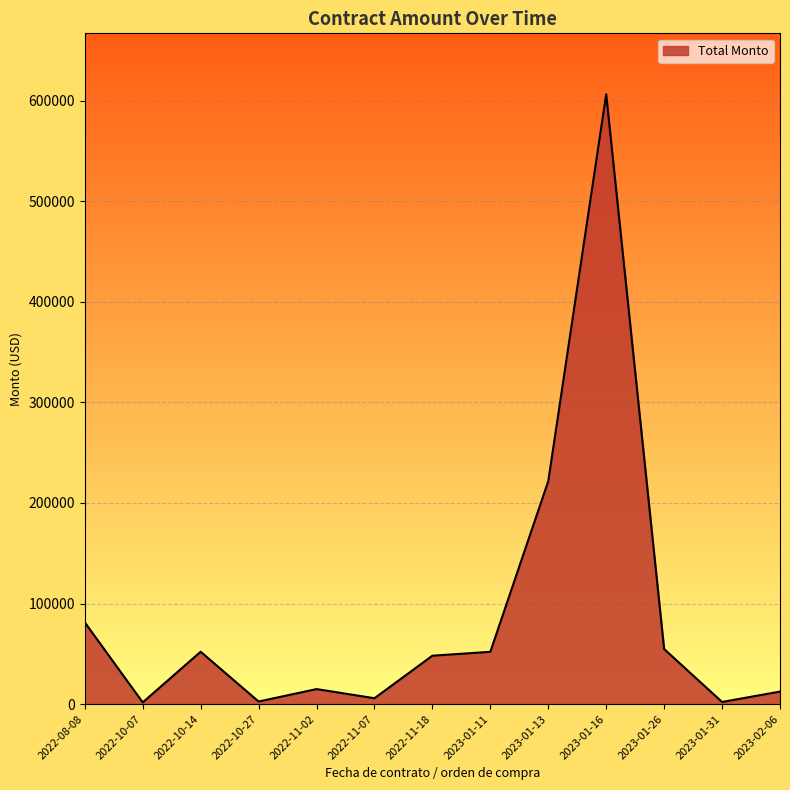

What is the minimum value shown in the chart?

1787.8